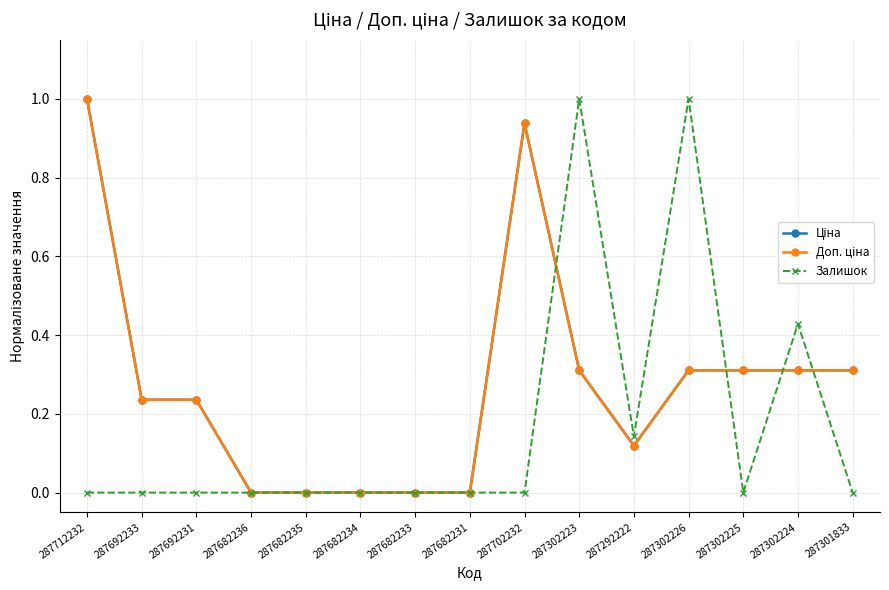

At which label does Залишок reach its peak?

287302223